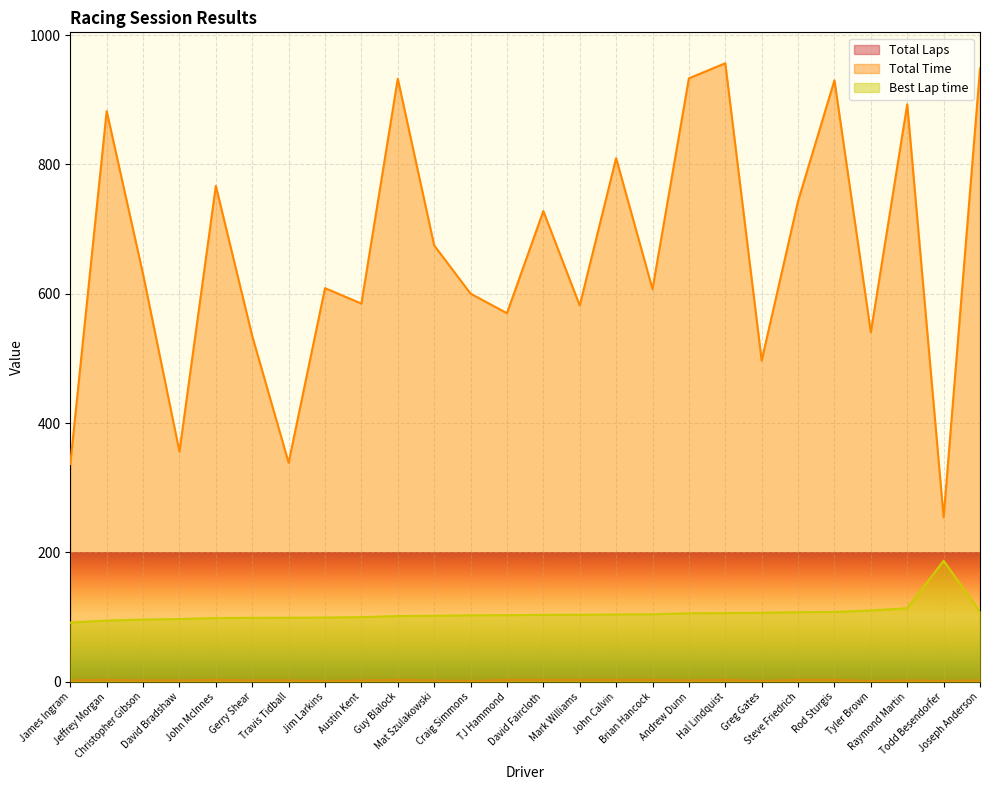

How many data points in Best Lap time are above 103?

13